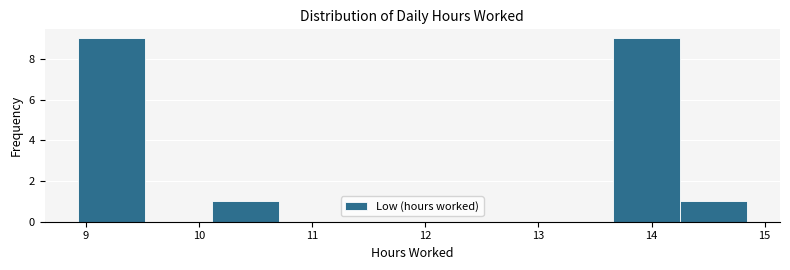

How tall is the bar that spans 13.7 to 14.2 on the x-axis? Neither the bar edges nor the heights are printed on the chart, so give them approximately, as read against the axes.

9